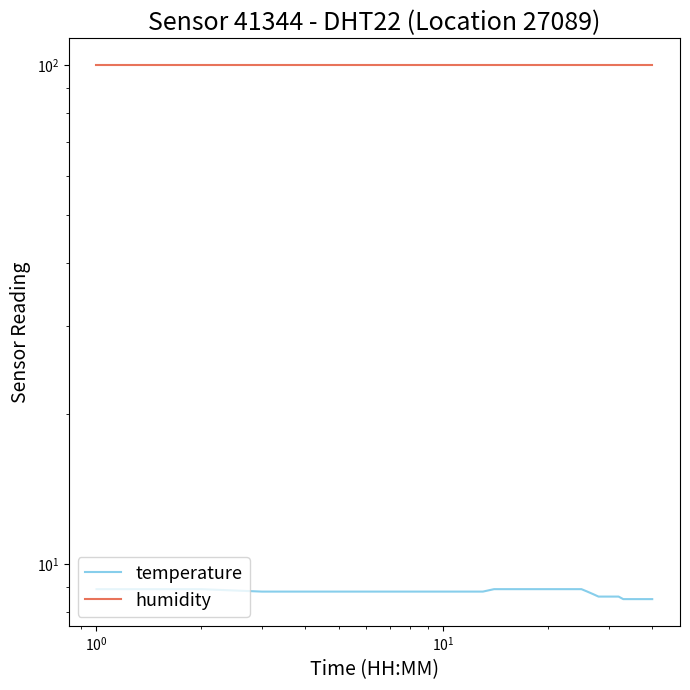

How many lines are shown in the chart?

2